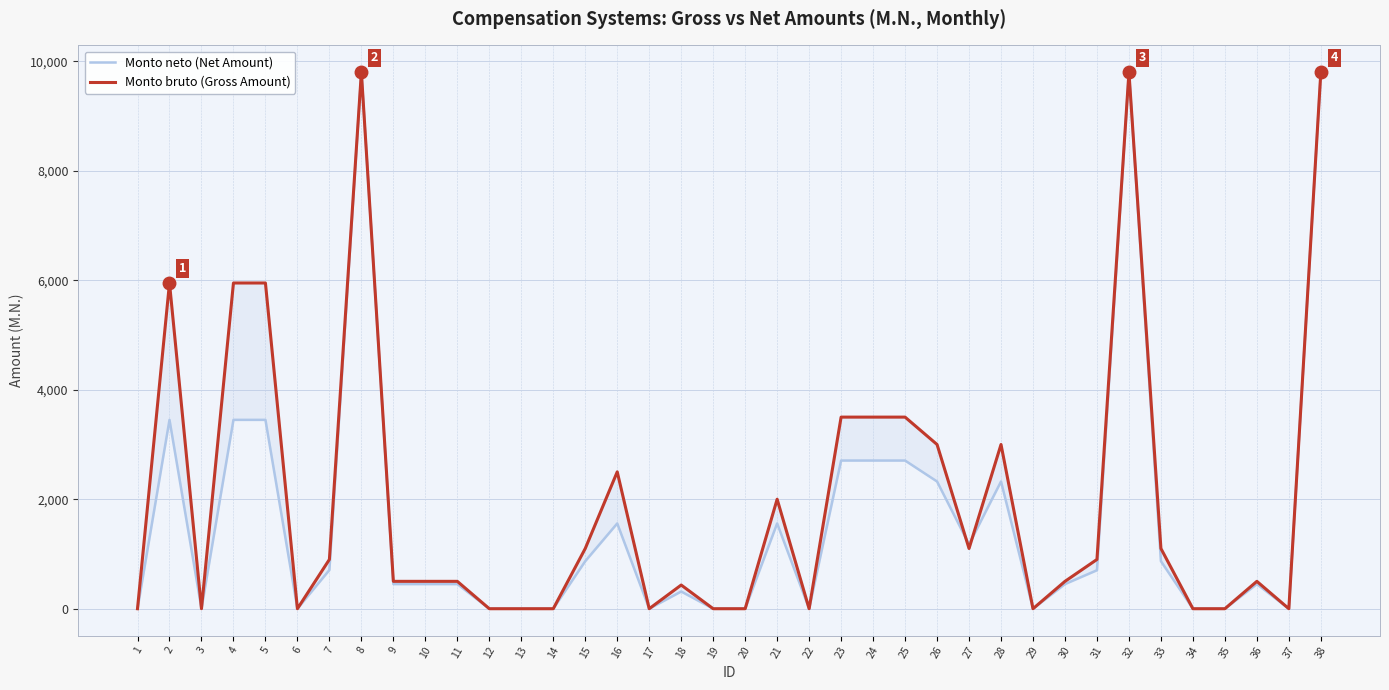

Between which two adjacent categories do Monto neto (Net Amount) and Monto bruto (Gross Amount) first intersect?

26 and 27